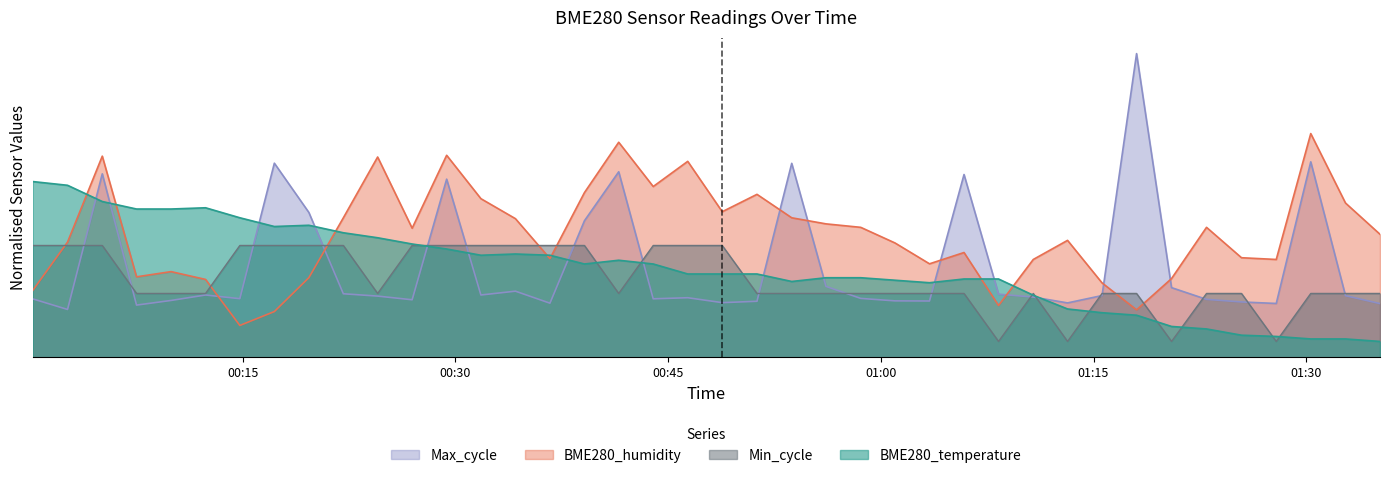

What are all the series names shown in the legend?

Max_cycle, BME280_humidity, Min_cycle, BME280_temperature